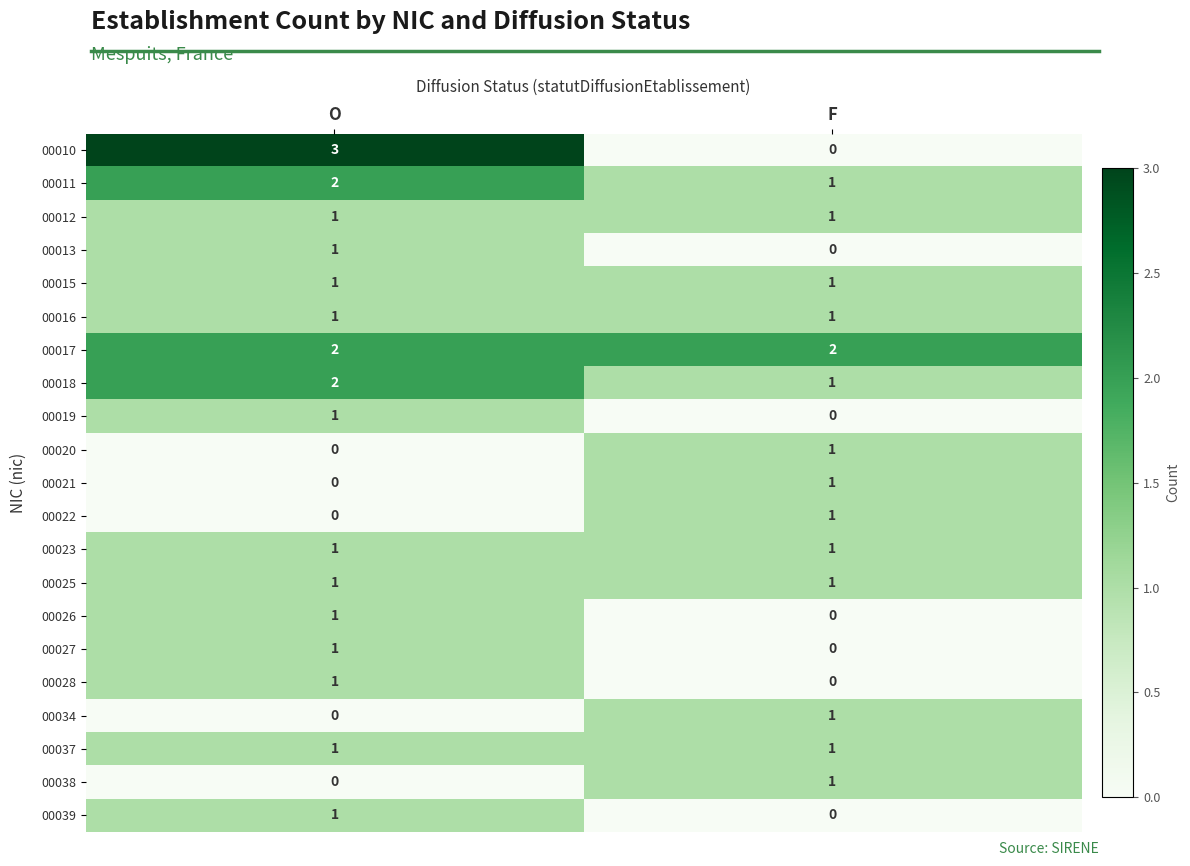

How many data points in 00018 are less than 2?

1